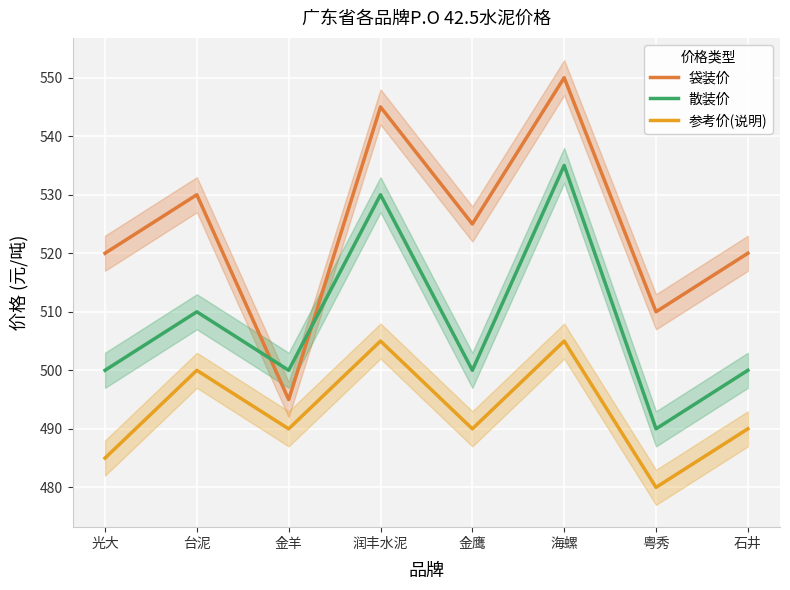

Which category has the highest value across all series?

海螺